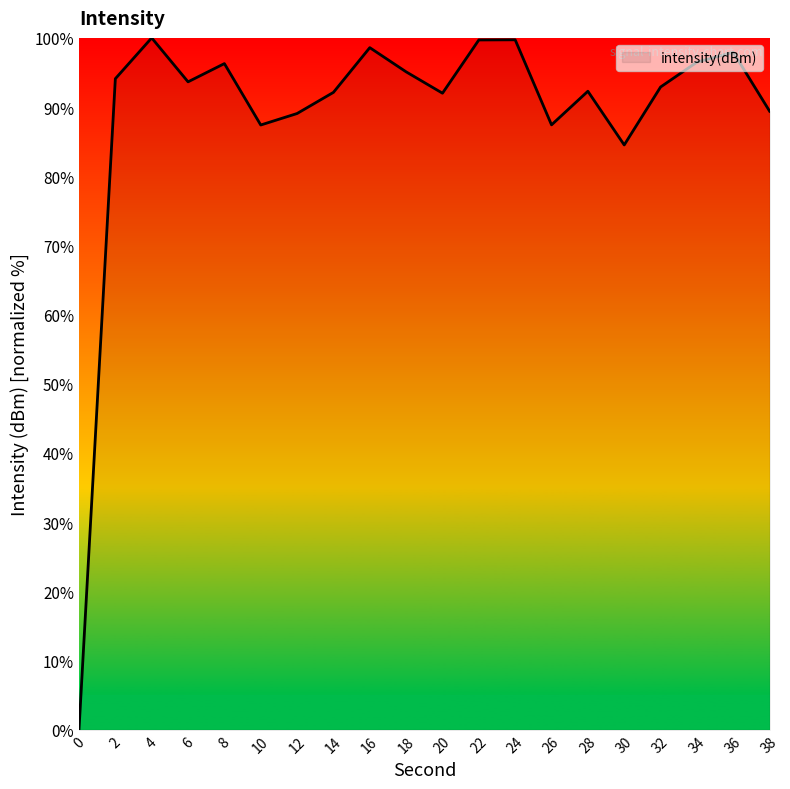

True or false: the data shows 92.1 at 14.

True